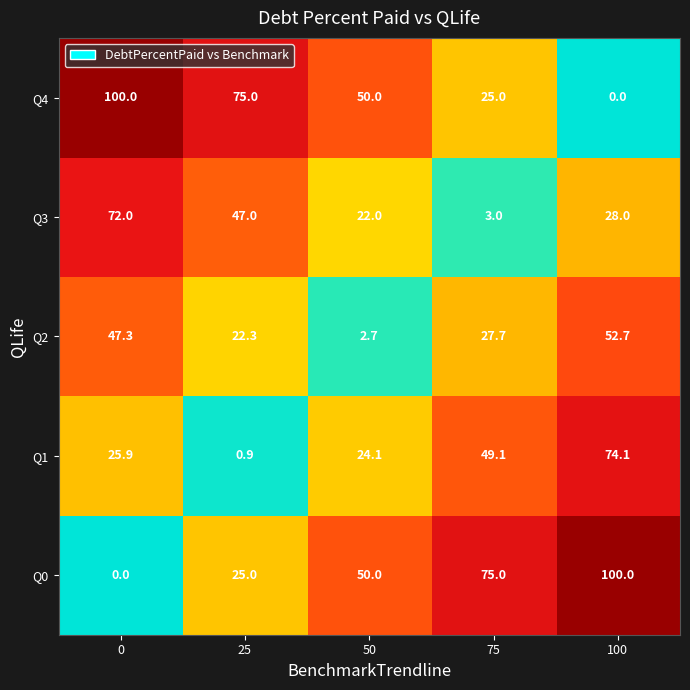

Which category has the highest value in the Q2 series?

100